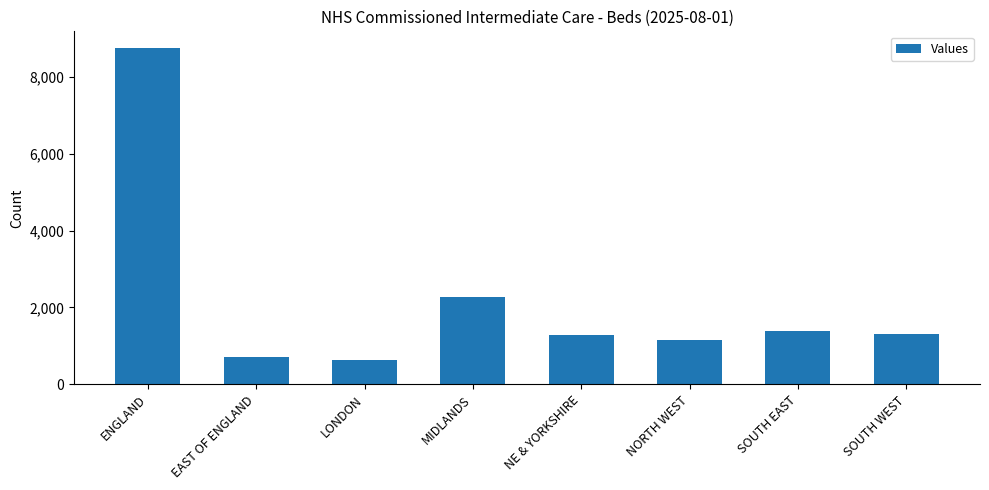

At which label does the data first exceed 1308?

ENGLAND